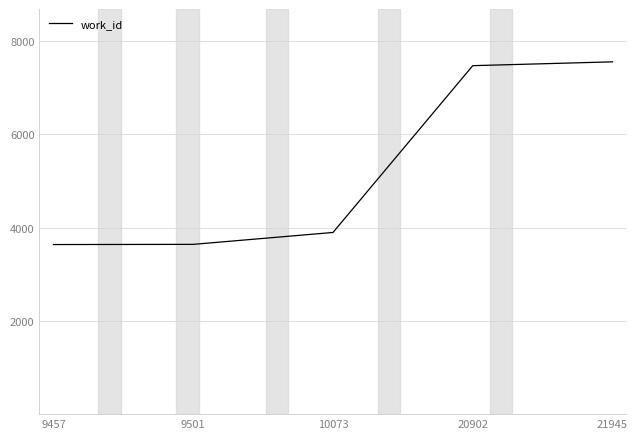

How many lines are shown in the chart?

1